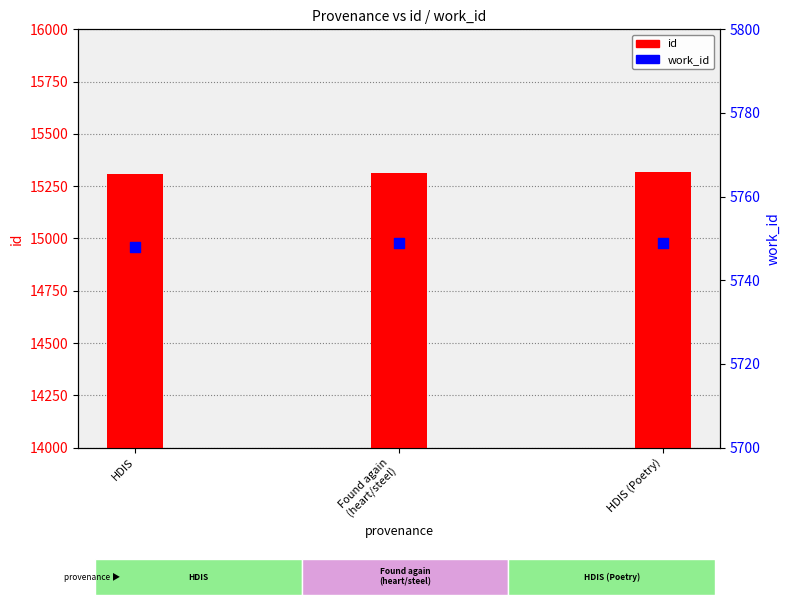

At how many categories does at least one series exceed 6889?

3